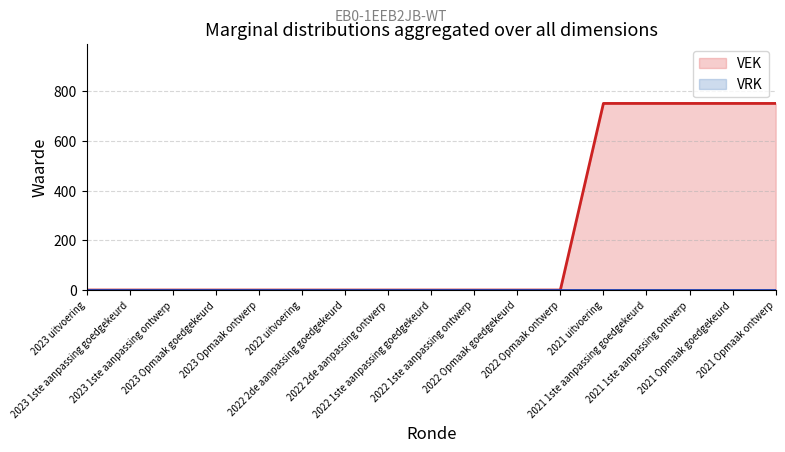

Is it true that the value at 2022 2de aanpassing ontwerp is -357?

False